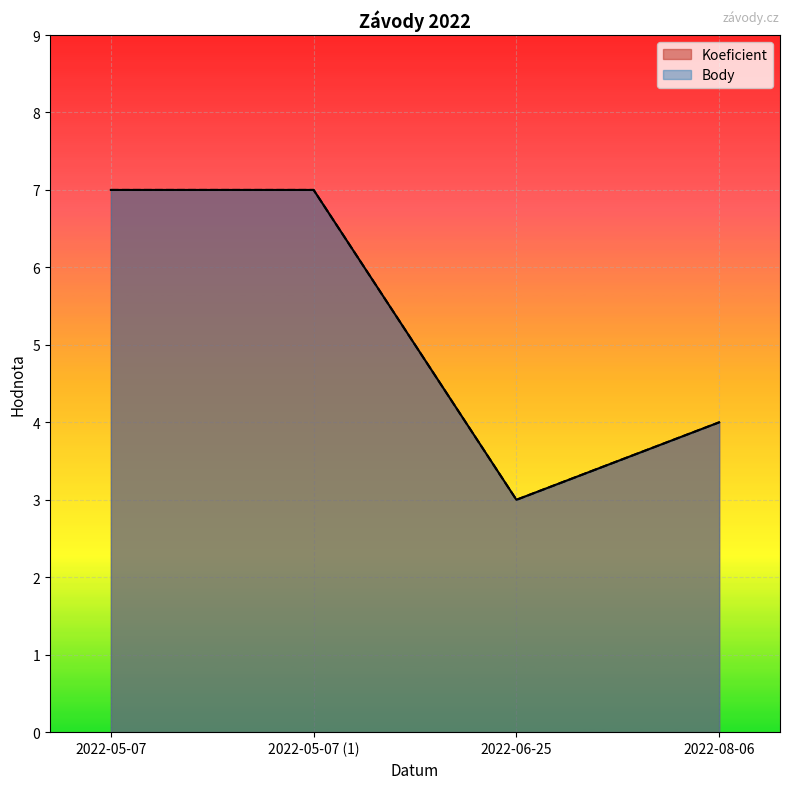

What is the difference between the maximum and second lowest values in the Body series?

3